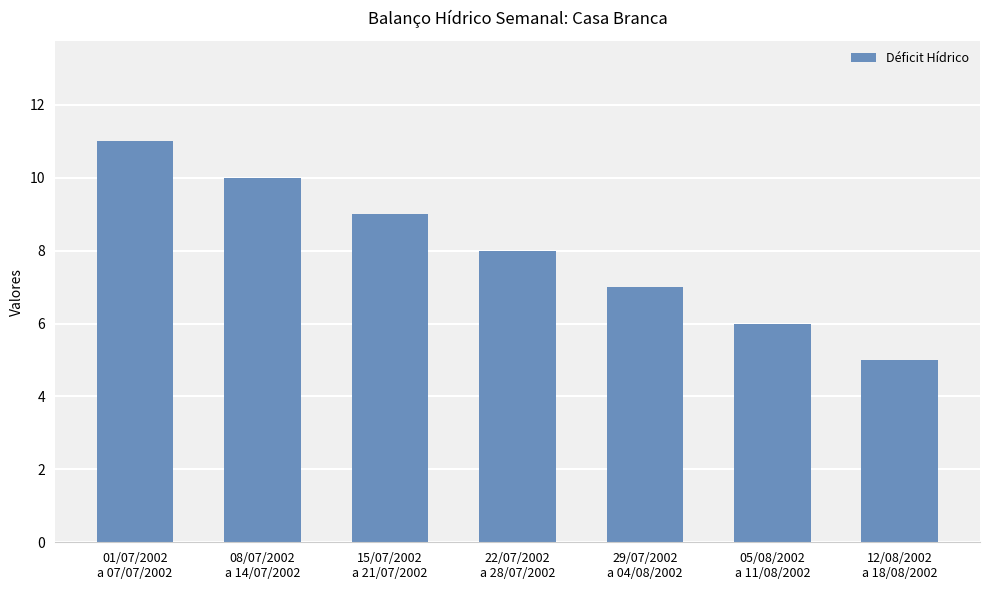

What is the difference between the second highest and second lowest values?

4